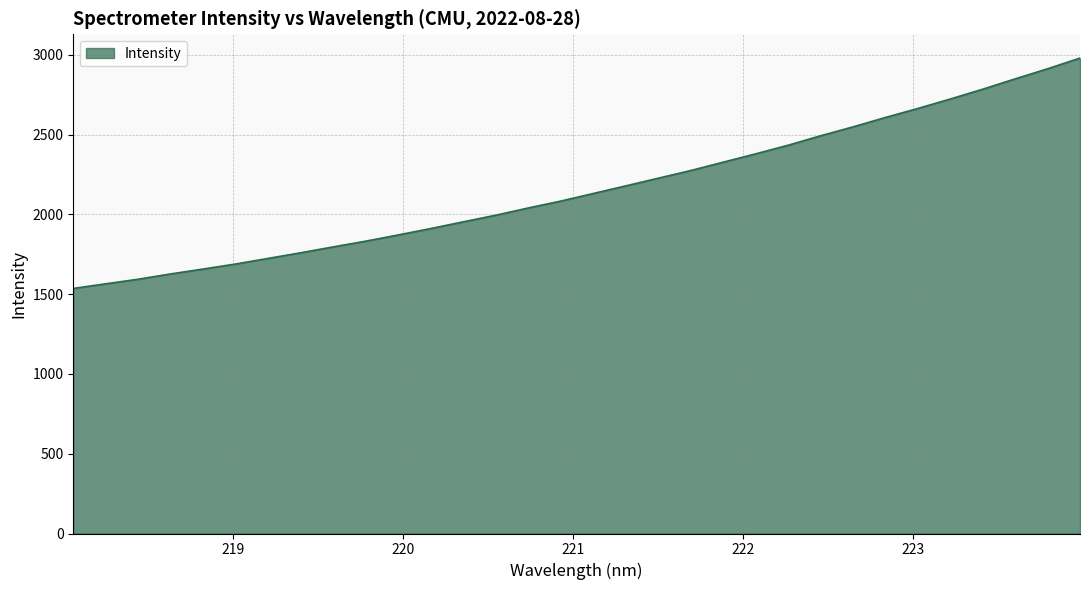

What is the maximum value shown in the chart?

2980.2